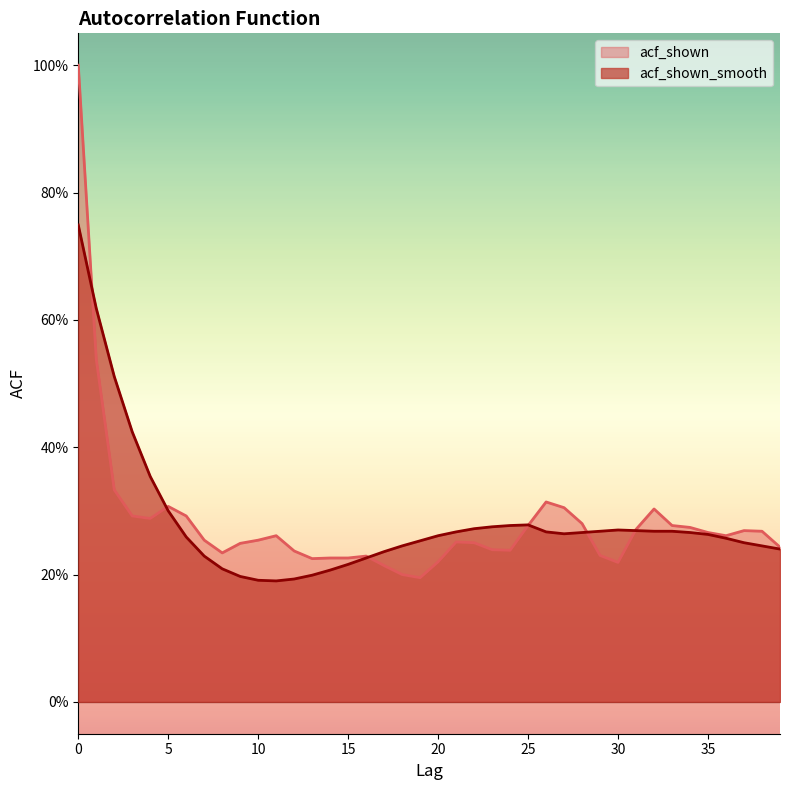

What is the total value across all series at 37?

0.5